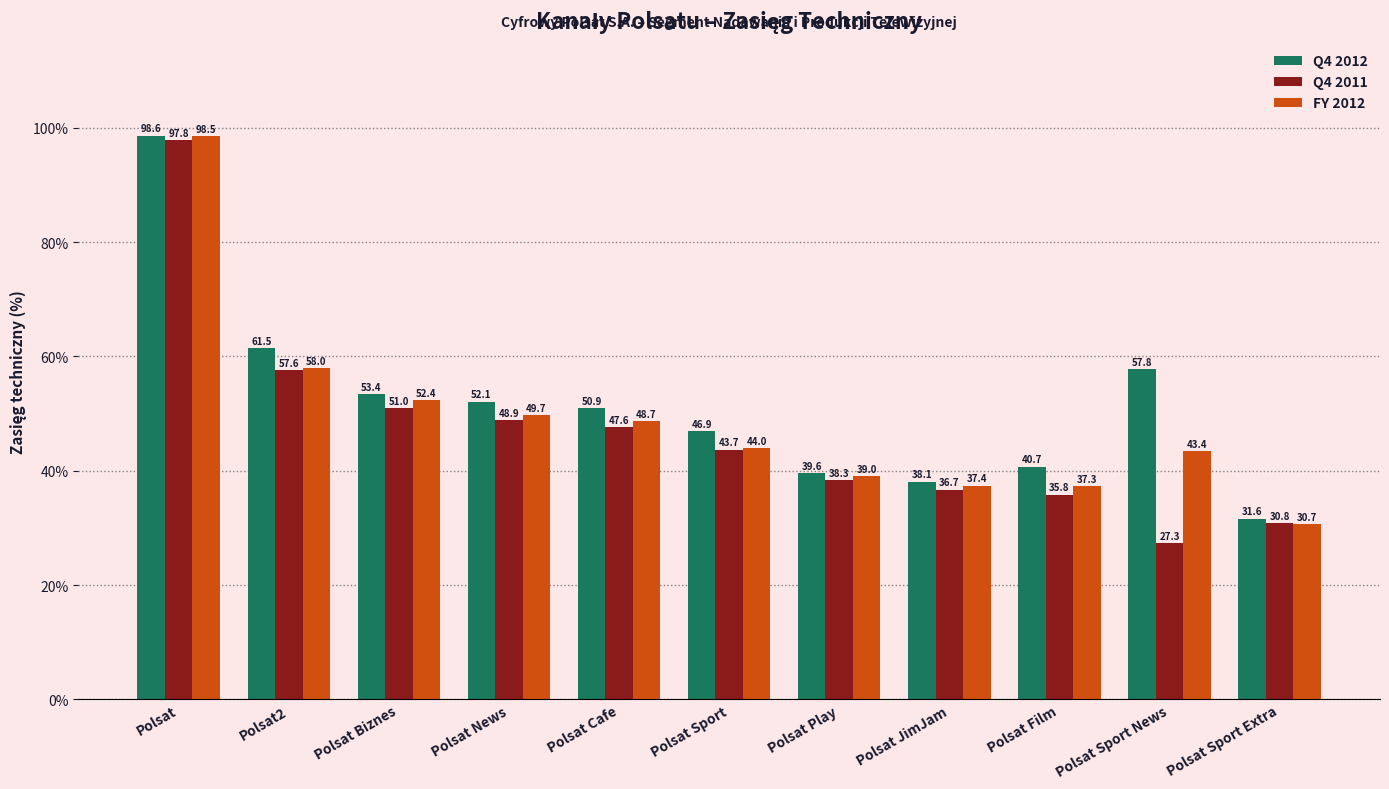

What is the difference between the maximum and minimum values in the Q4 2012 series?

67.0